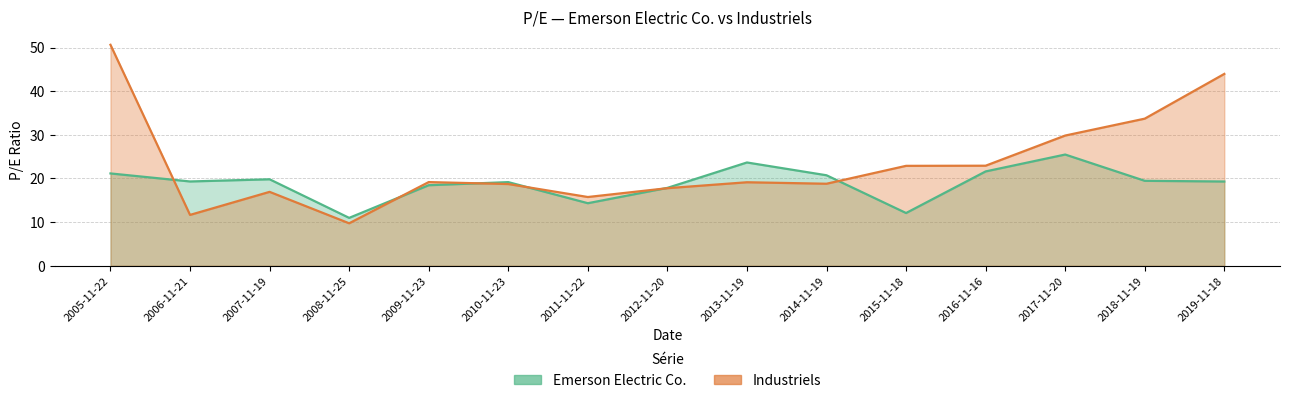

Rank the series by their average value, from highest to lowest.

Industriels, Emerson Electric Co.